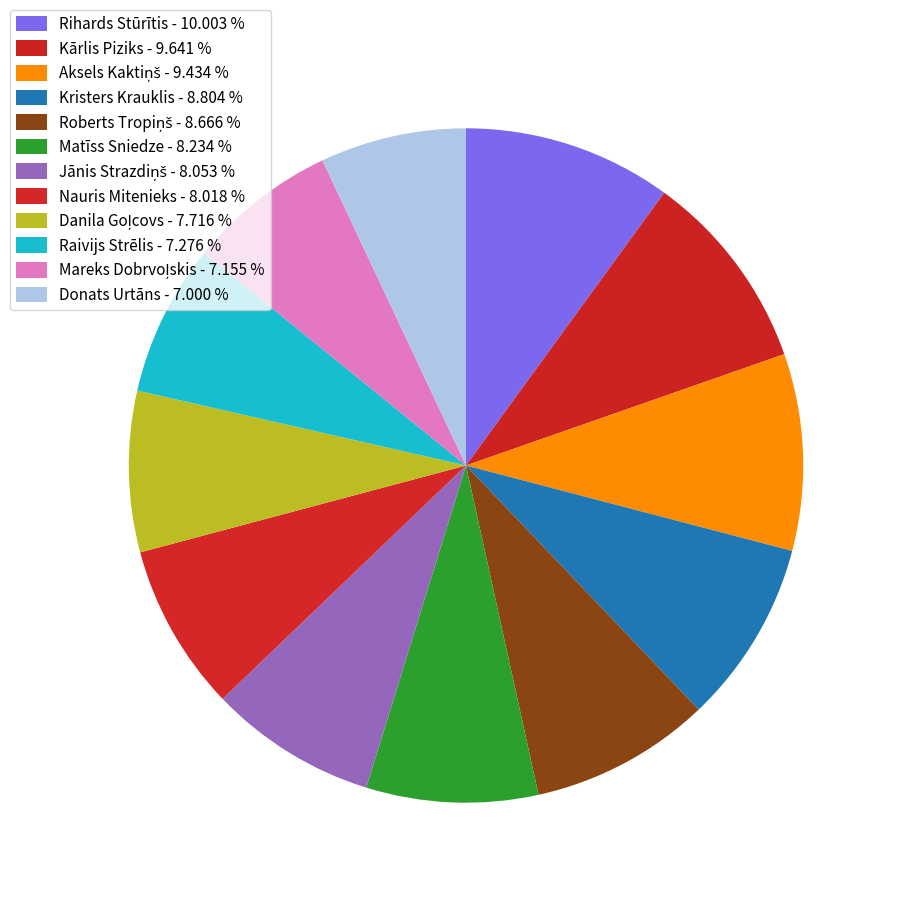

Count the number of slices in the pie.

12